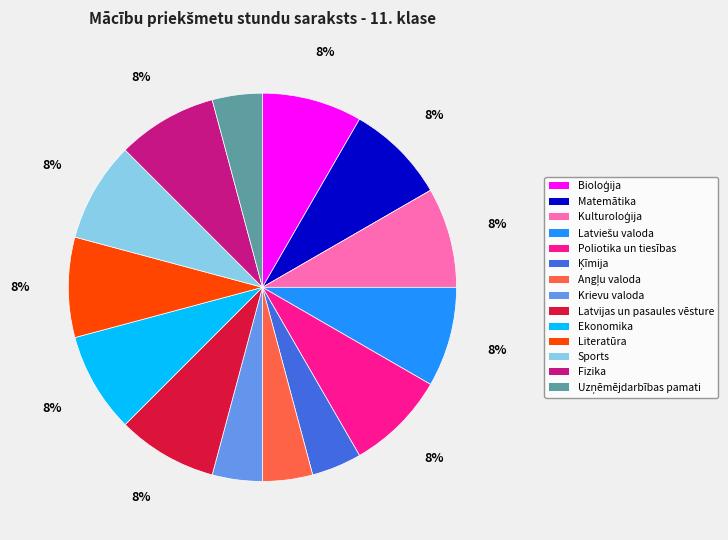

The Ekonomika slice represents 1% of the pie. True or false?

False